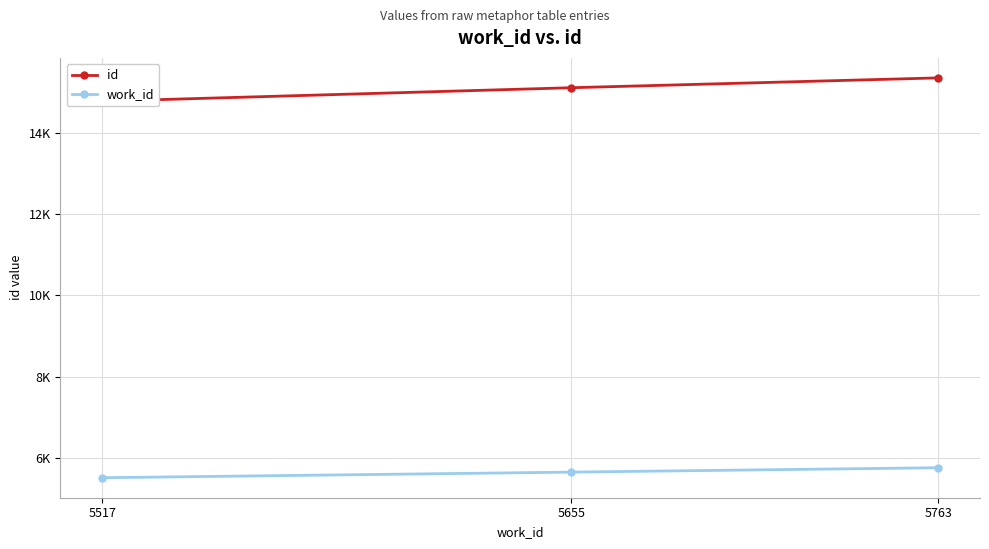

What is the value of the id point at the 2nd from the left?

15108